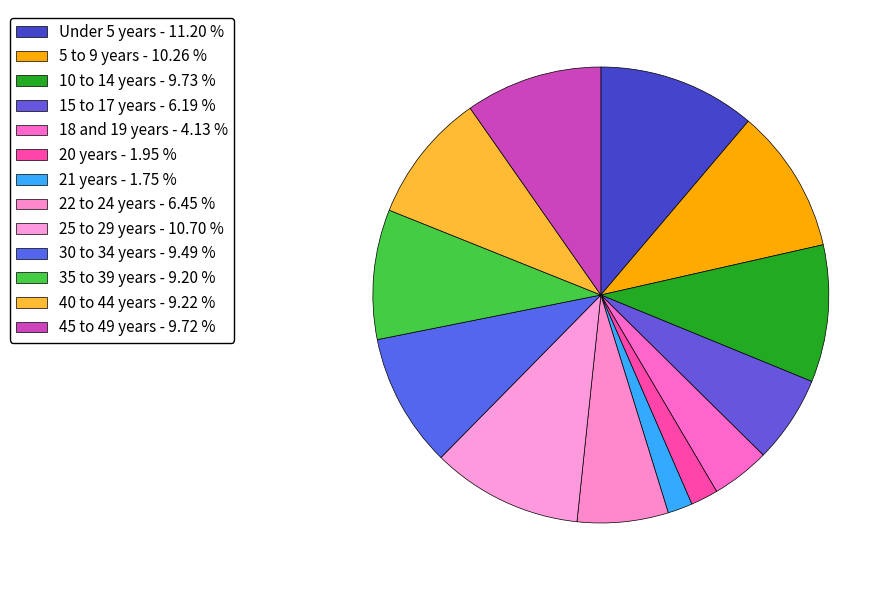

What is the smallest slice in the pie chart?

21 years